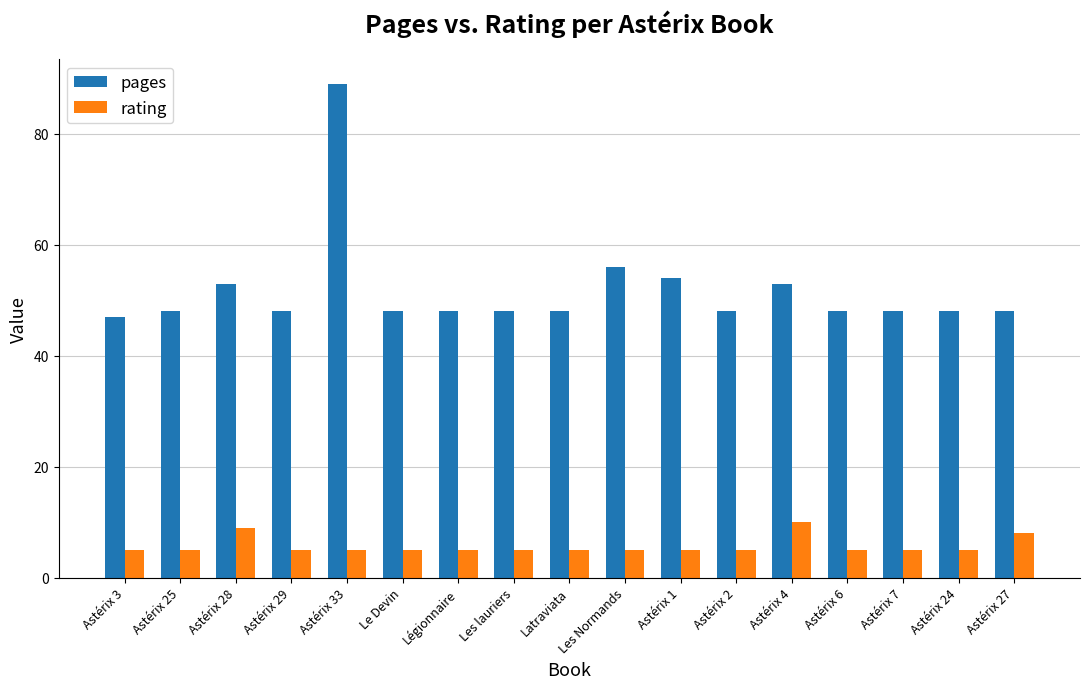

Reading right to left, extract all data points from this chart.

pages: 48	48	48	48	53	48	54	56	48	48	48	48	89	48	53	48	47
rating: 8	5	5	5	10	5	5	5	5	5	5	5	5	5	9	5	5